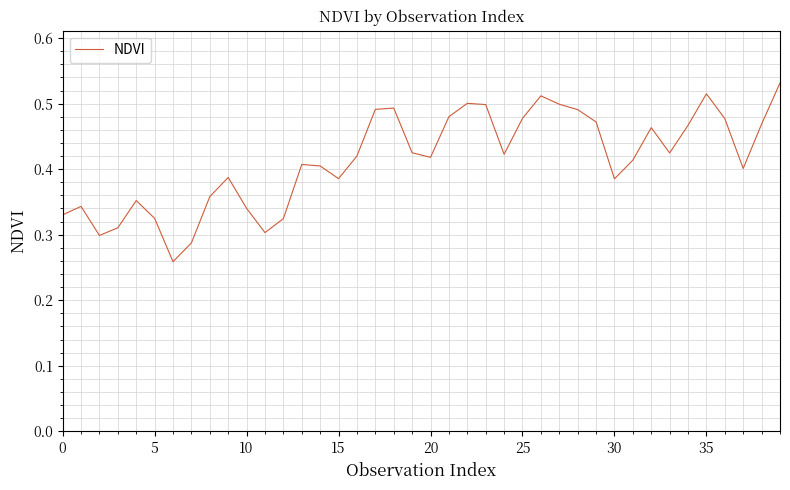

How many lines are shown in the chart?

1